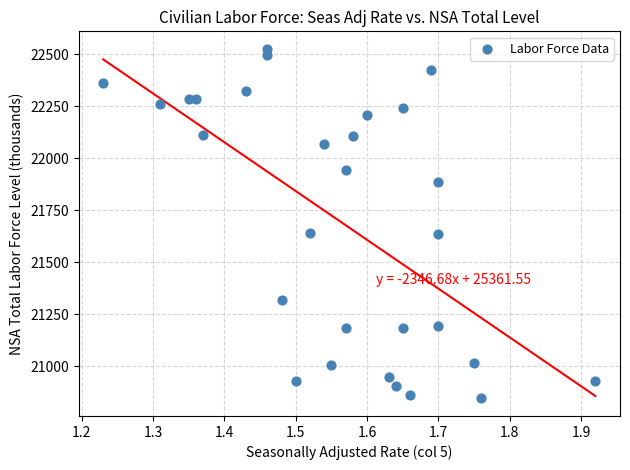

What is the range of Y values (max minus min)?

1682